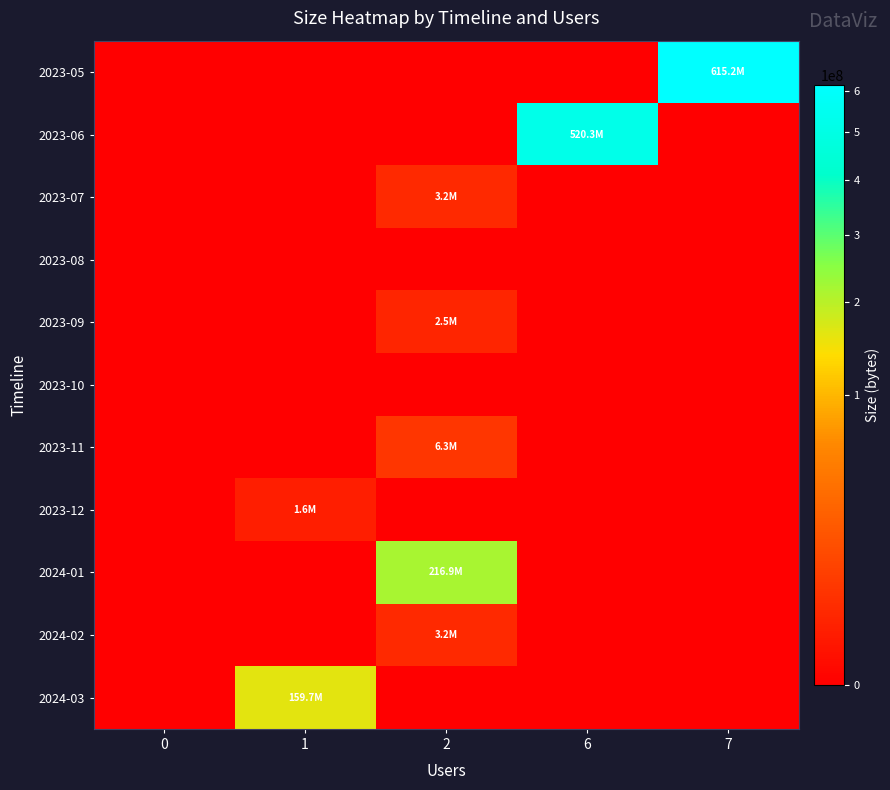

Which label corresponds to the largest value in the chart?

7